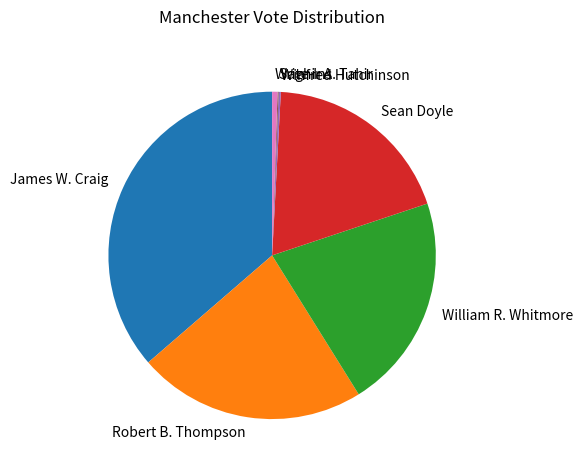

The William R. Whitmore slice represents 21% of the pie. True or false?

True